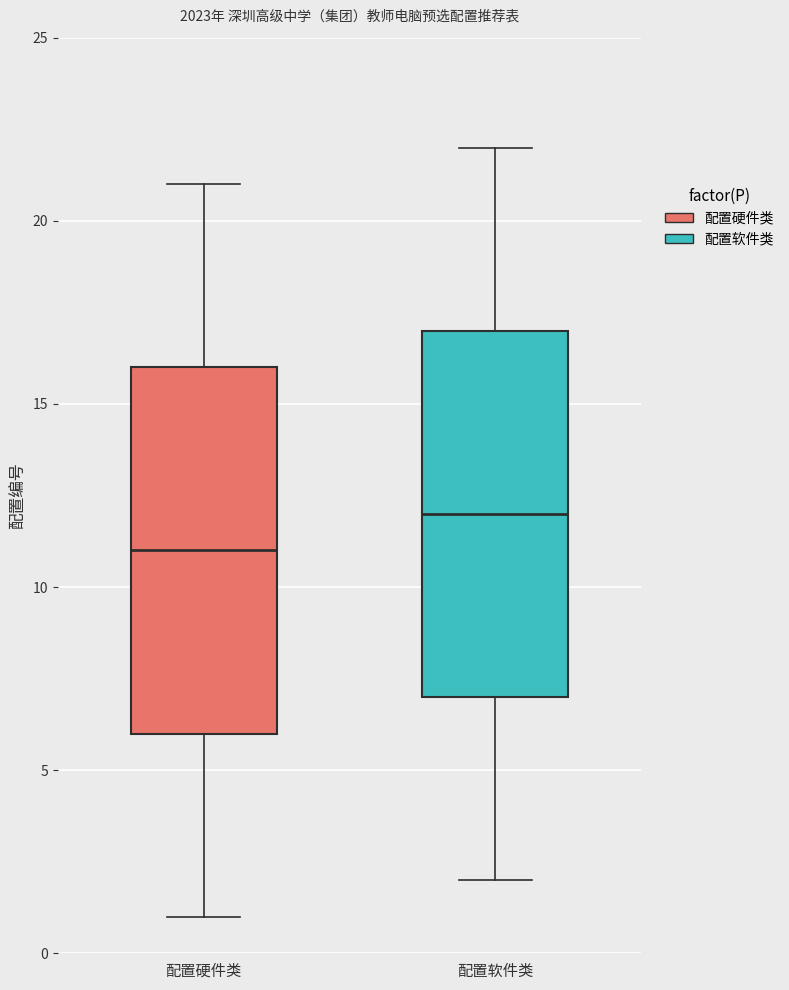

Reading left to right, read every box against the y-axis: the position of its median line, the range the box covers, and the ends of its whiskers. The values are not printed on the chart, so give them approximately, as read against the axis.

配置硬件类: median 11, box 6 to 16, whiskers 1 to 21
配置软件类: median 12, box 7 to 17, whiskers 2 to 22